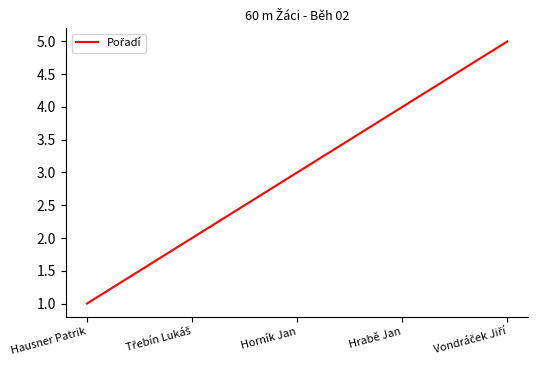

How many values are below 3?

2